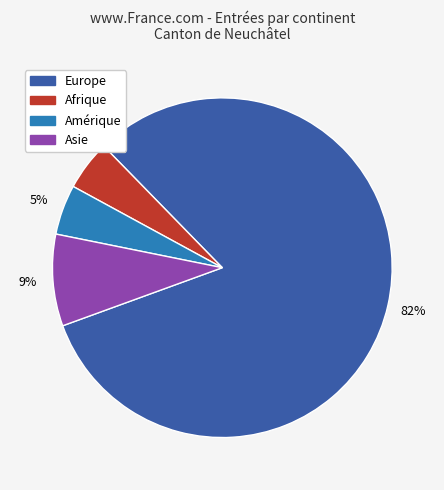

To the nearest percent, what is the average slice percentage?

25%